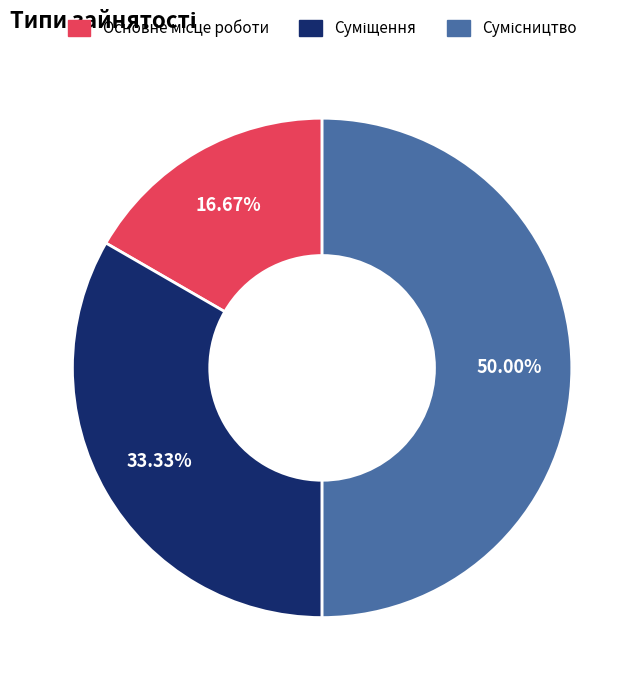

How many slices are in this pie chart?

3